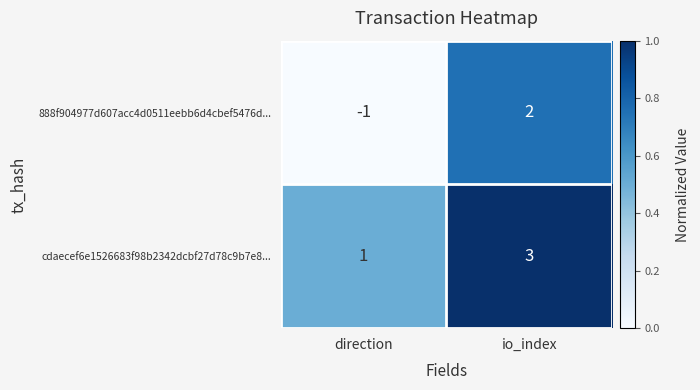

Reading right to left, what are all the values shown in this chart?

888f904977d607acc4d0511eebb6d4cbef5476d...: io_index=2	direction=-1
cdaecef6e1526683f98b2342dcbf27d78c9b7e8...: io_index=3	direction=1